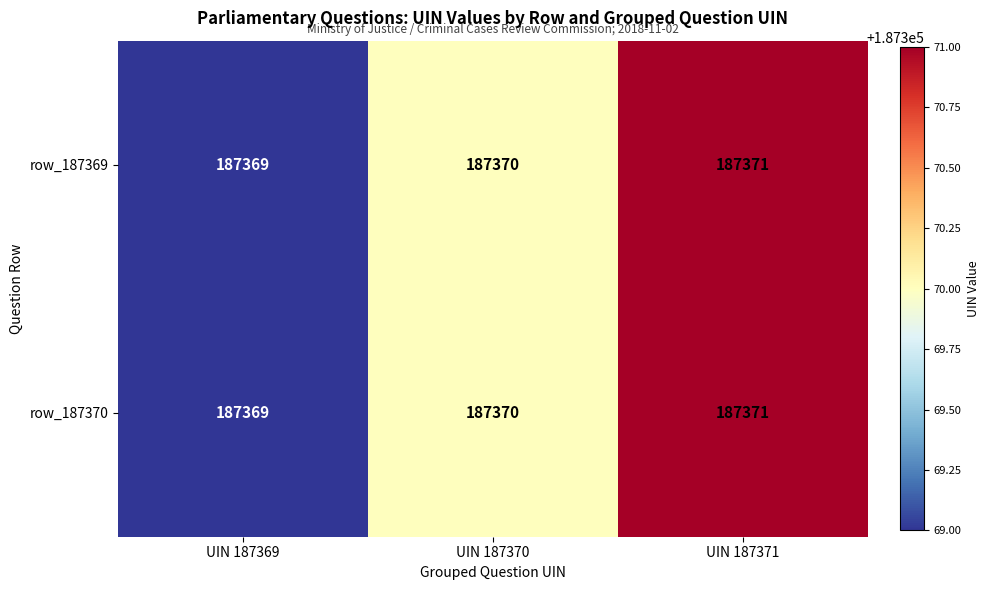

Reading left to right, extract all data points from this chart.

row_187369: UIN 187369=187369	UIN 187370=187370	UIN 187371=187371
row_187370: UIN 187369=187369	UIN 187370=187370	UIN 187371=187371